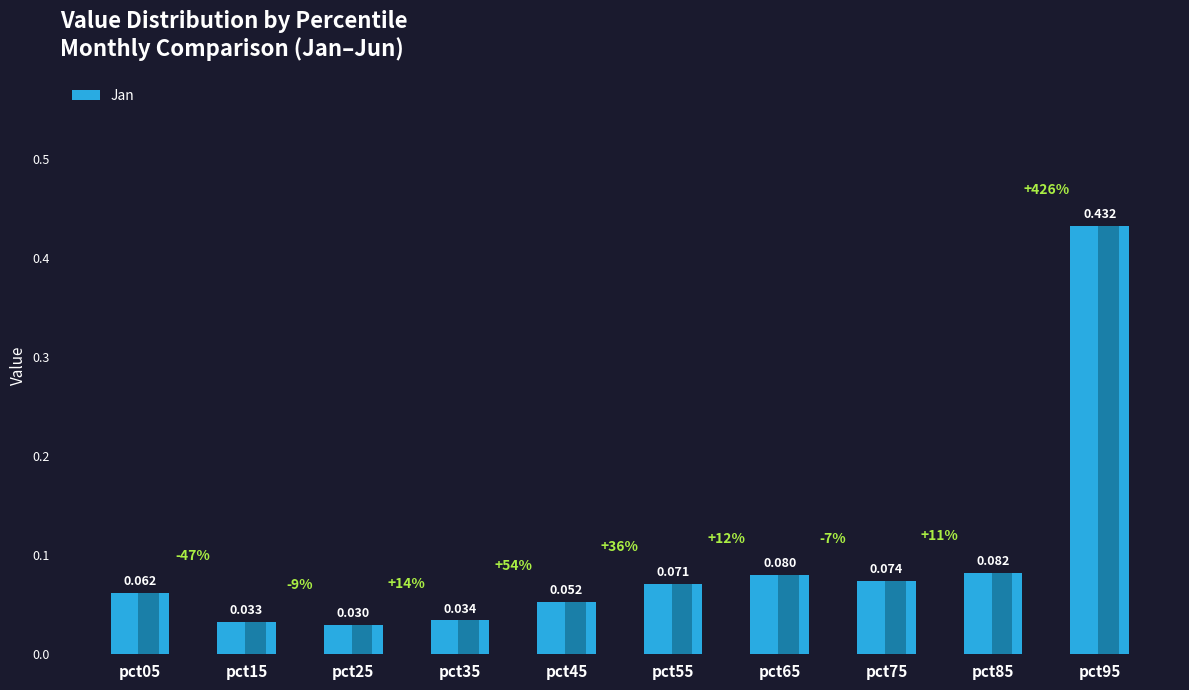

Is it true that the value at pct15 is 0.0?

True